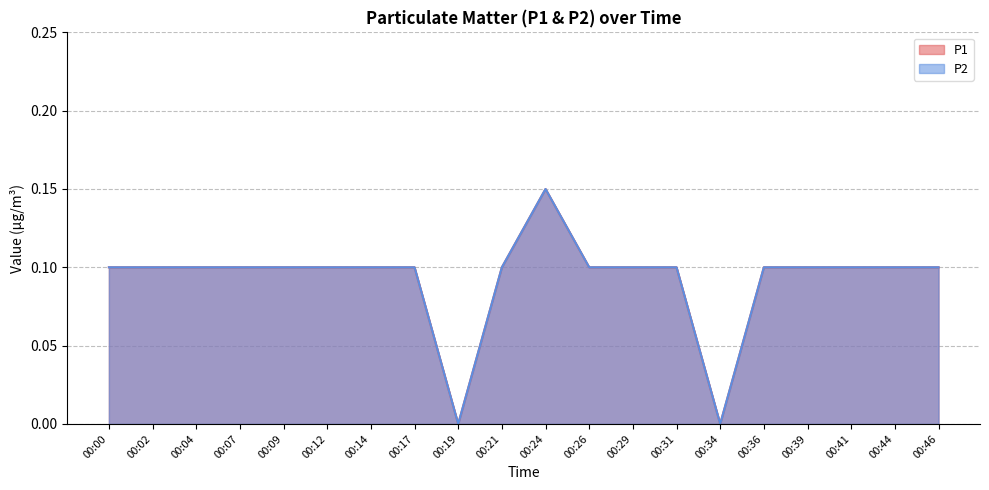

What is the average value of the P1 series?

0.1